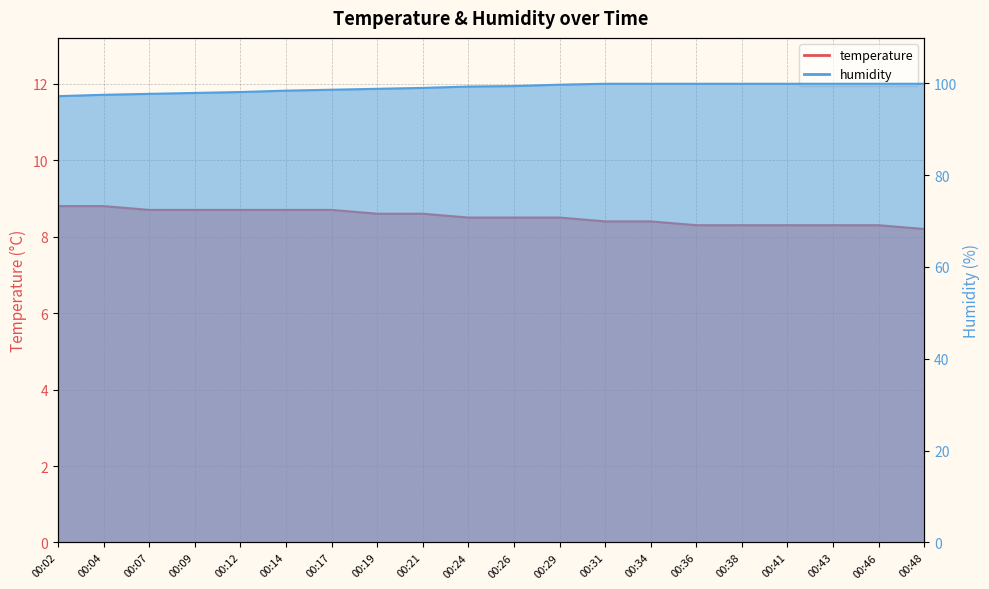

How many data points in humidity are less than 99?

8